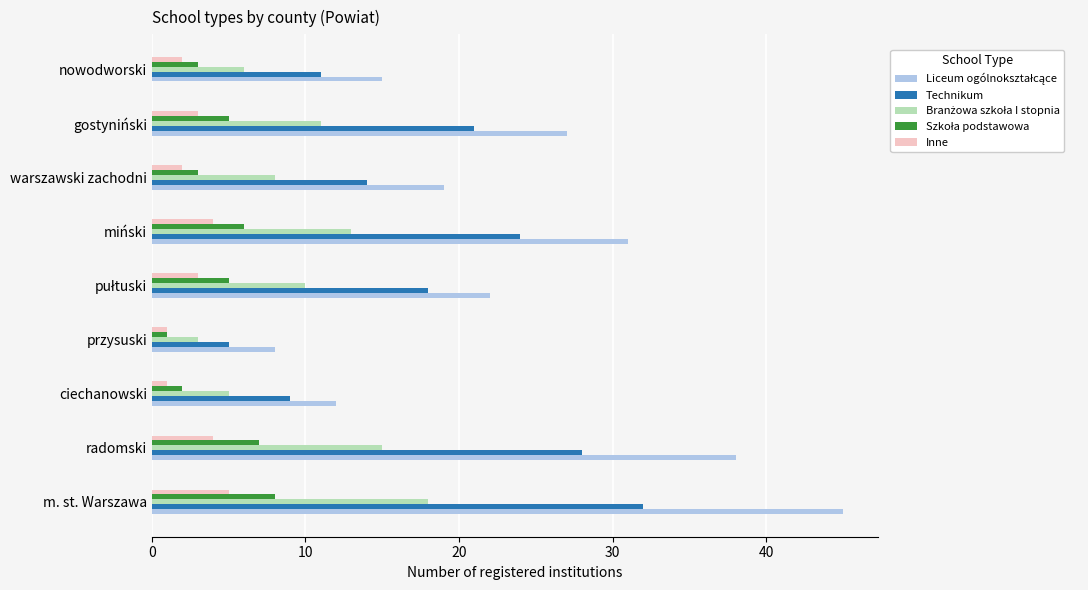

Which category has the highest value across all series?

m. st. Warszawa